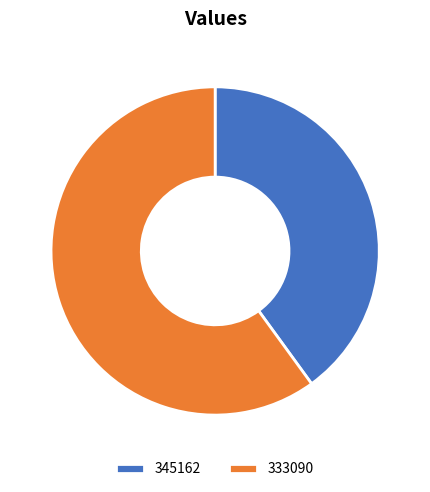

Is it true that 333090 is 49% of the pie?

False